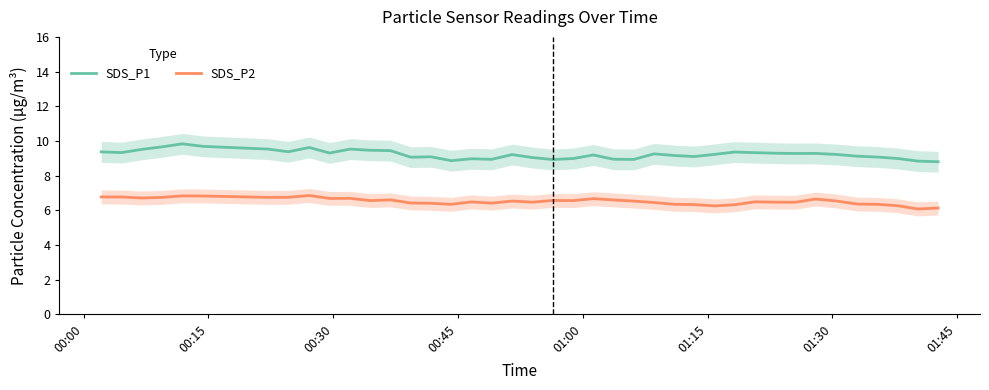

Is this an area chart (filled region under the line)?

No